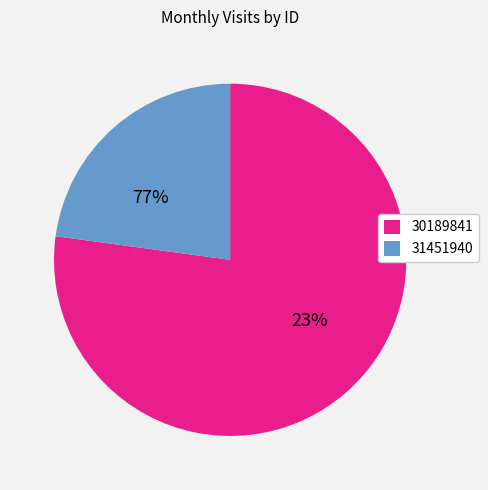

How many segments does this pie chart have?

2